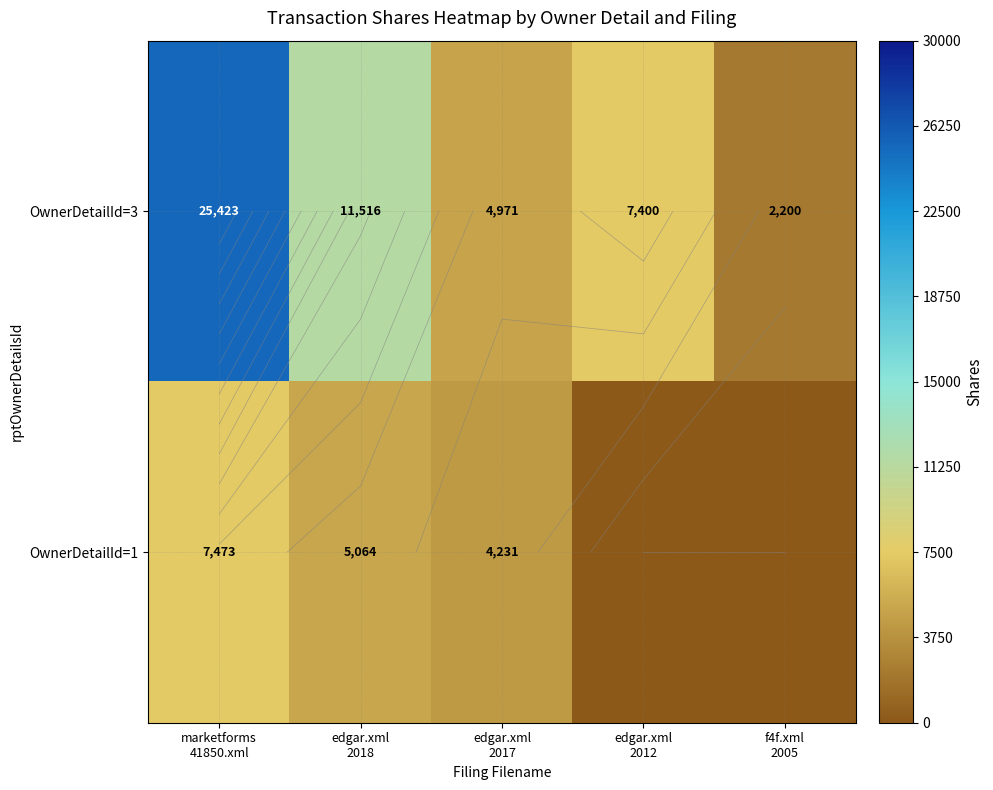

How many OwnerDetailId=1 values are between 0 and 5064?

4